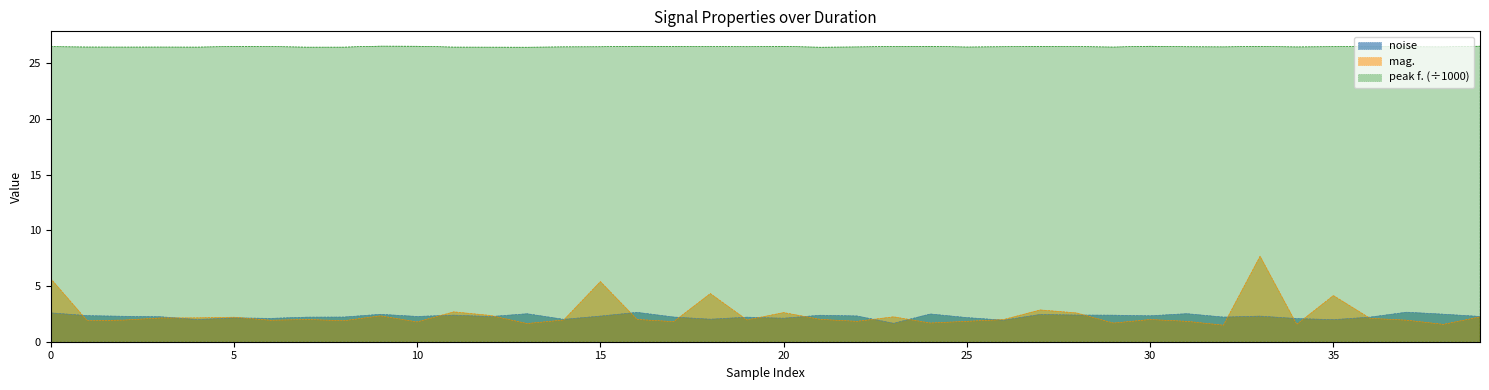

Which series has the largest range (max minus min)?

mag.